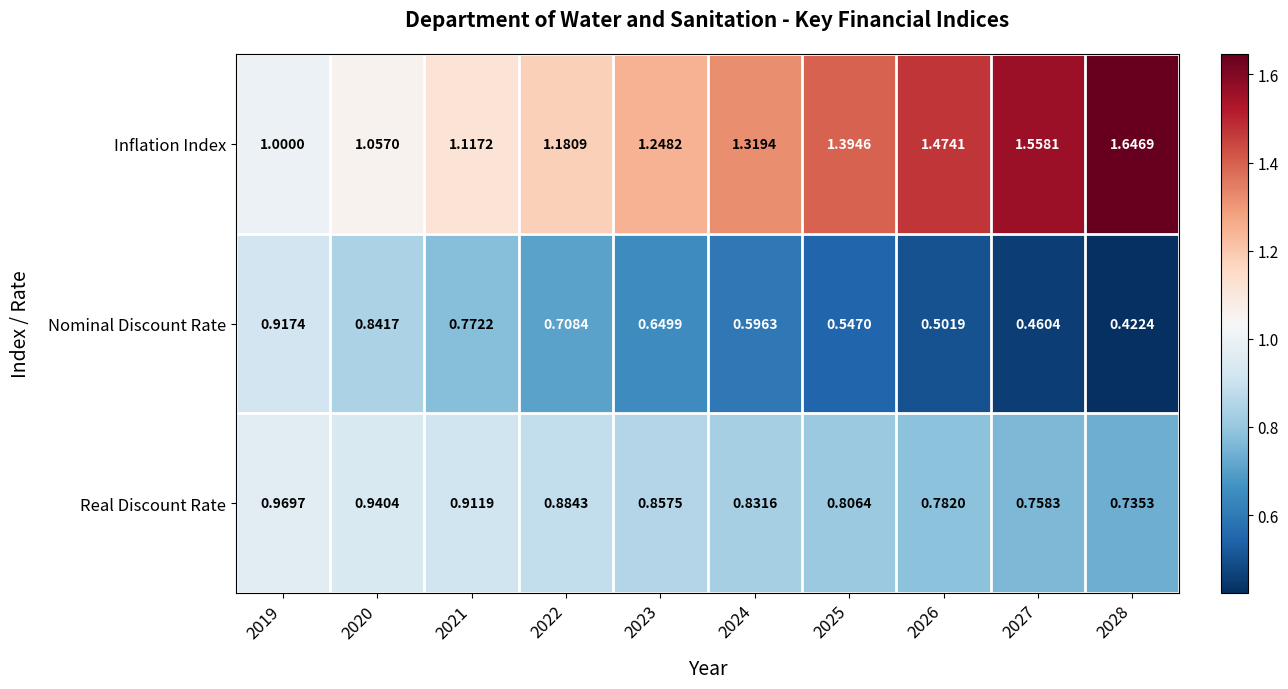

Between 2019 and 2027, which series saw the biggest shift?

Inflation Index